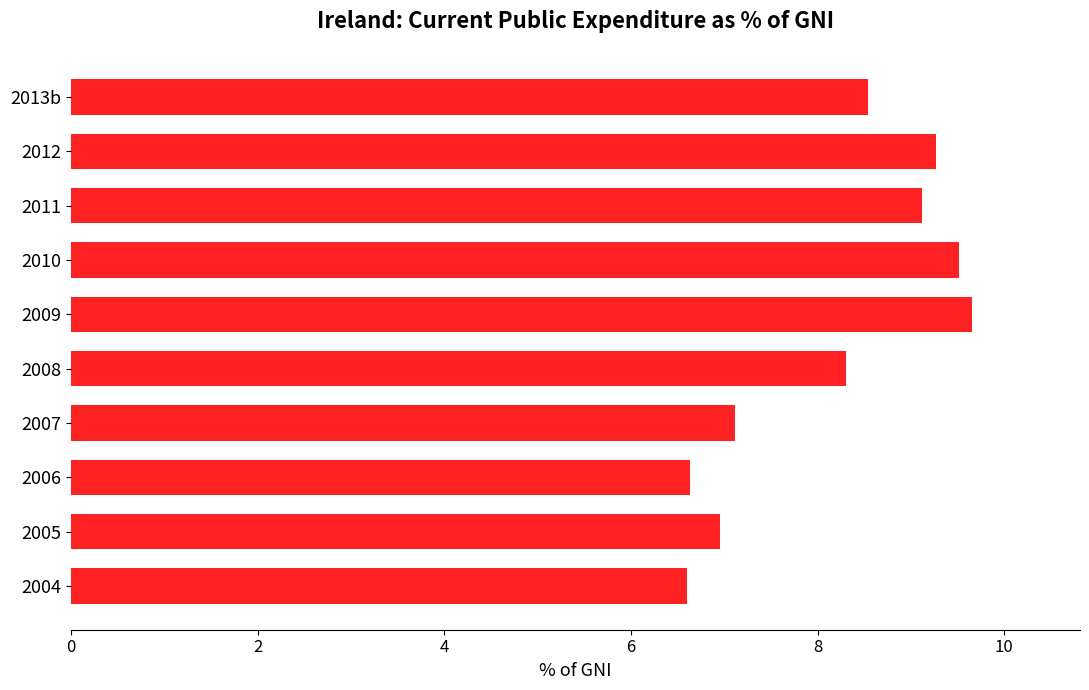

Reading bottom to top, transcribe all the data shown in this chart.

2004=6.6	2005=7.0	2006=6.6	2007=7.1	2008=8.3	2009=9.7	2010=9.5	2011=9.1	2012=9.3	2013b=8.5